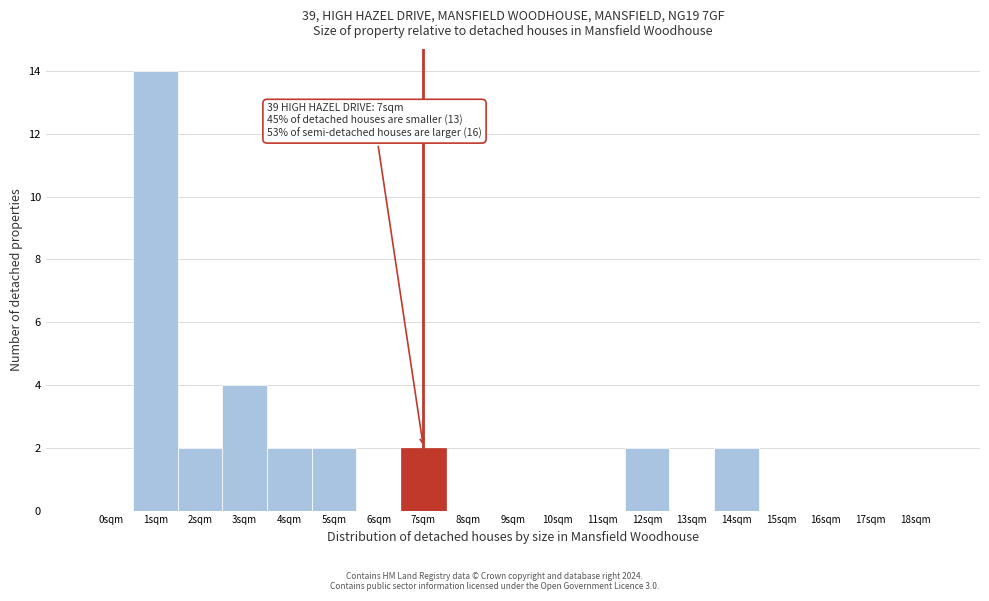

Reading left to right, what are all the values shown in this chart?

0sqm=0	1sqm=14	2sqm=2	3sqm=4	4sqm=2	5sqm=2	6sqm=0	7sqm=2	8sqm=0	9sqm=0	10sqm=0	11sqm=0	12sqm=2	13sqm=0	14sqm=2	15sqm=0	16sqm=0	17sqm=0	18sqm=0